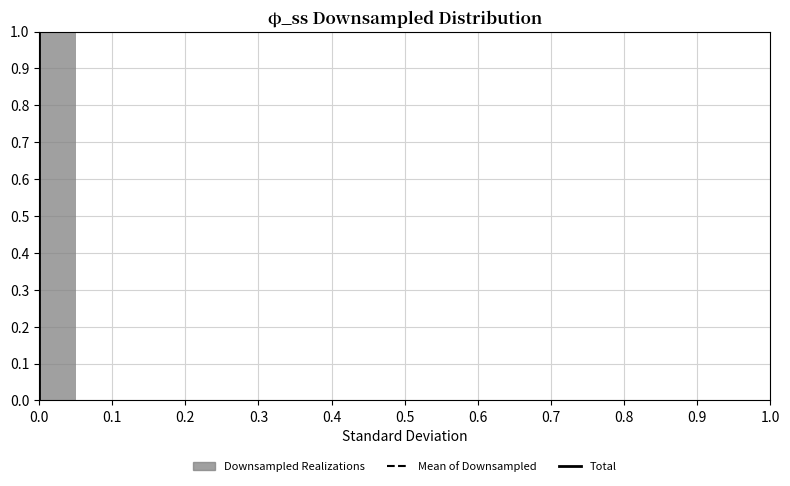

Over which range of the x-axis is the bar tallest?

0.00 to 0.05